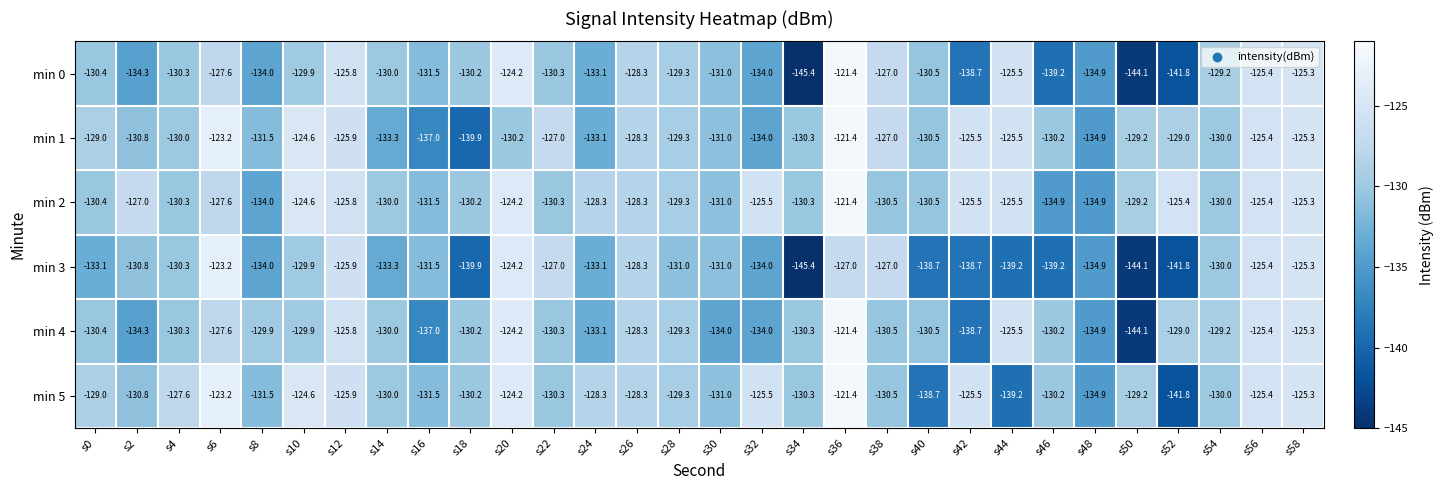

What is the total value across all series at s14?

-786.6